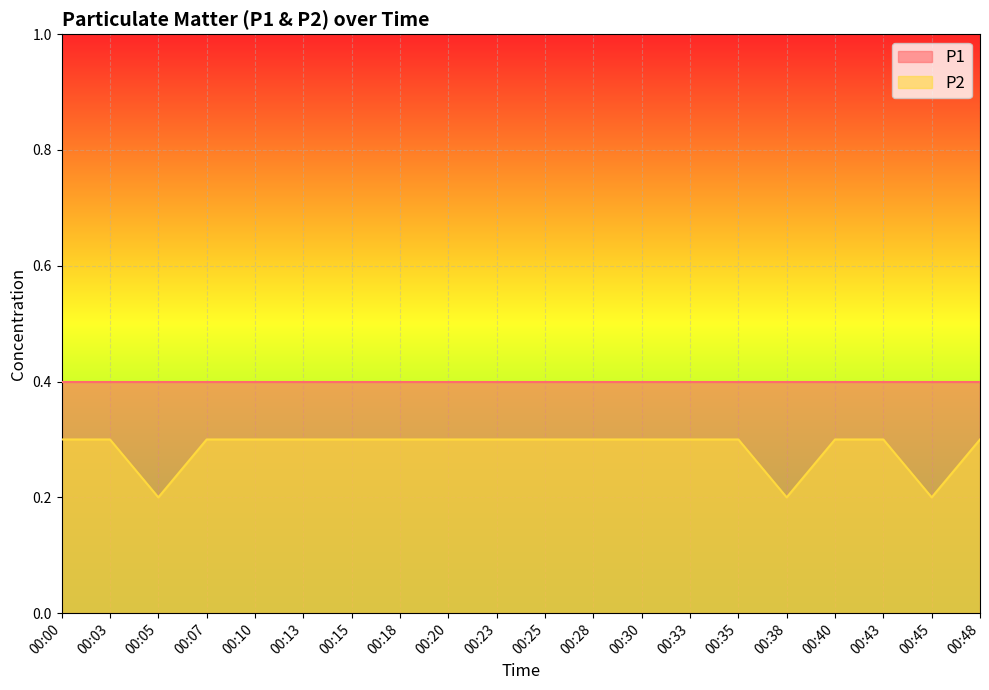

What is the sum of all values?

5.7